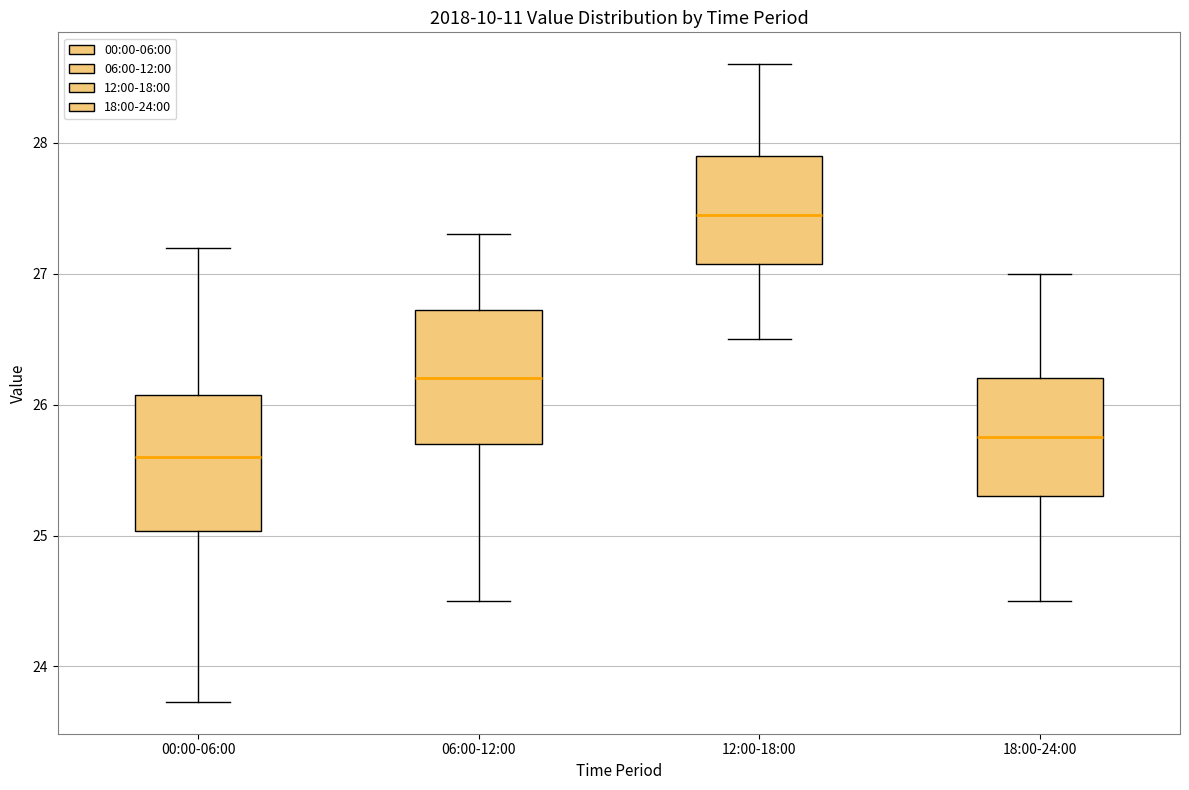

Which box has the highest median line?

12:00-18:00